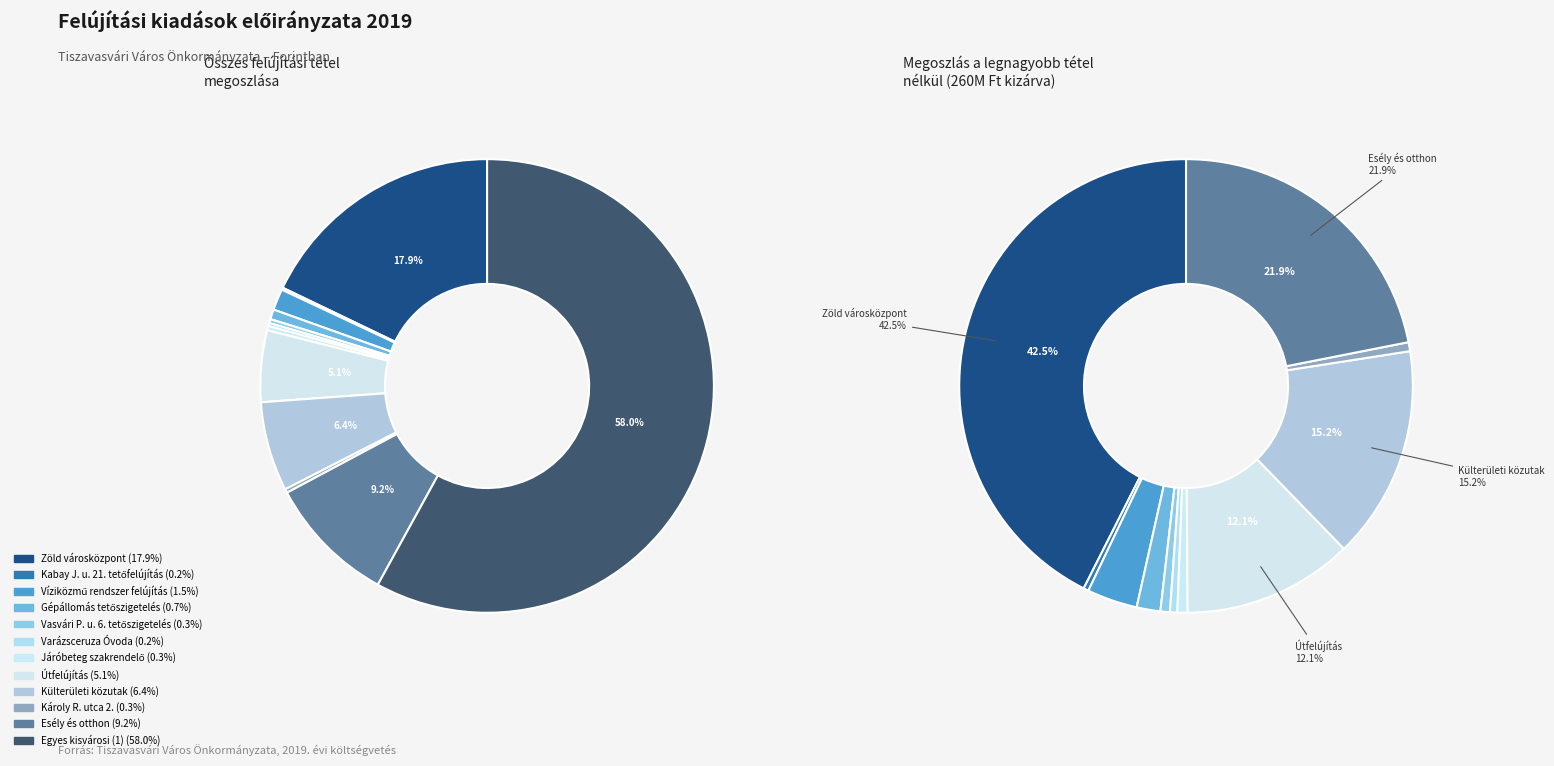

Between Vasvári P. u. 6. tetőszigetelés and Járóbeteg szakrendelő, which is larger?

Járóbeteg szakrendelő